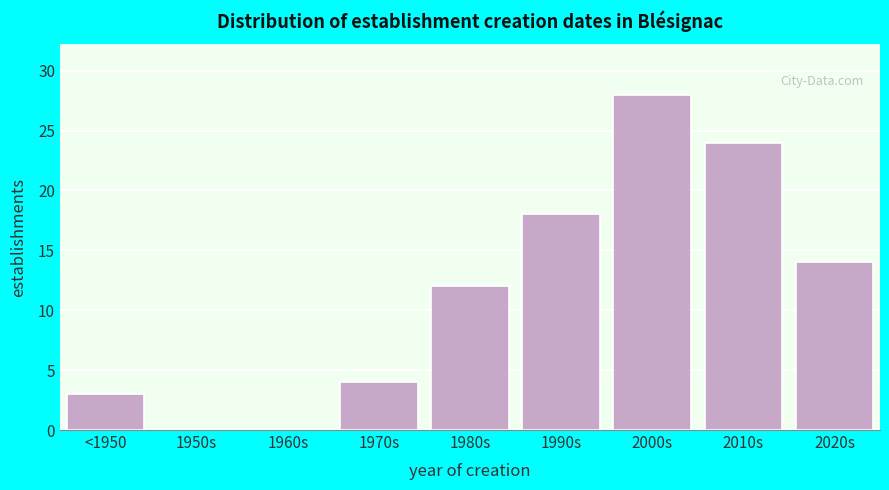

Reading left to right, list all the values displayed in this chart.

<1950=3	1950s=0	1960s=0	1970s=4	1980s=12	1990s=18	2000s=28	2010s=24	2020s=14